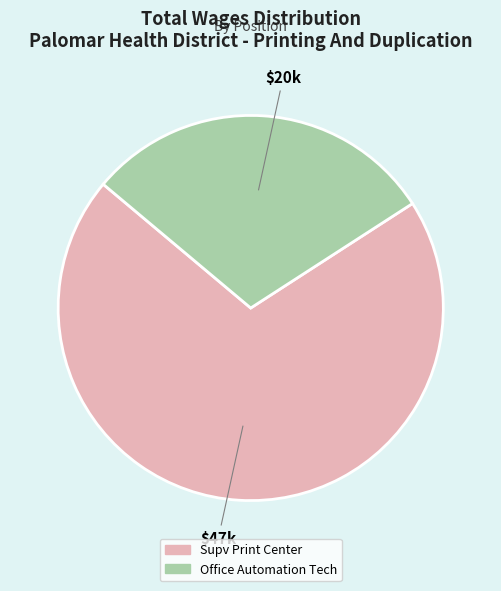

Which category has the biggest portion of the pie?

Supv Print Center